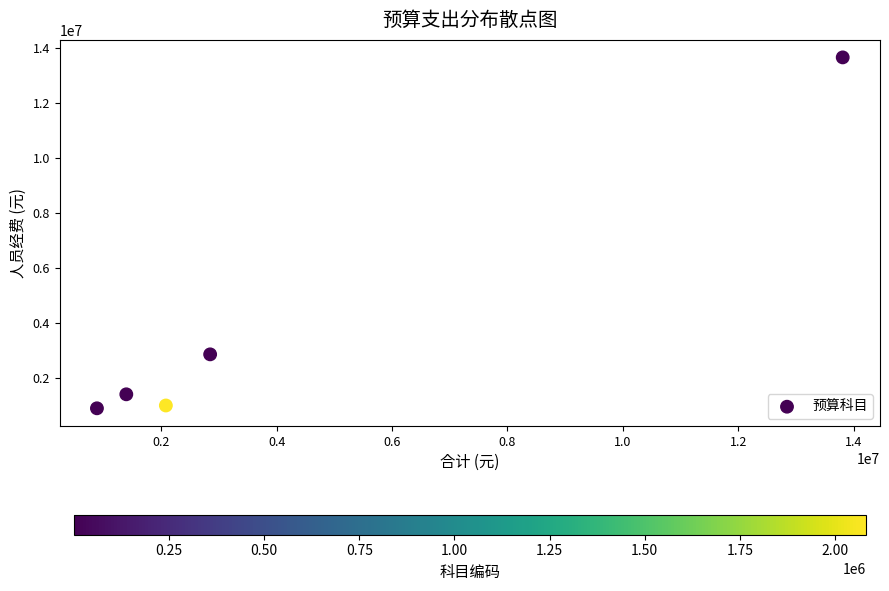

What Y value in the scatter plot is closest to 7265972?

2847781.4